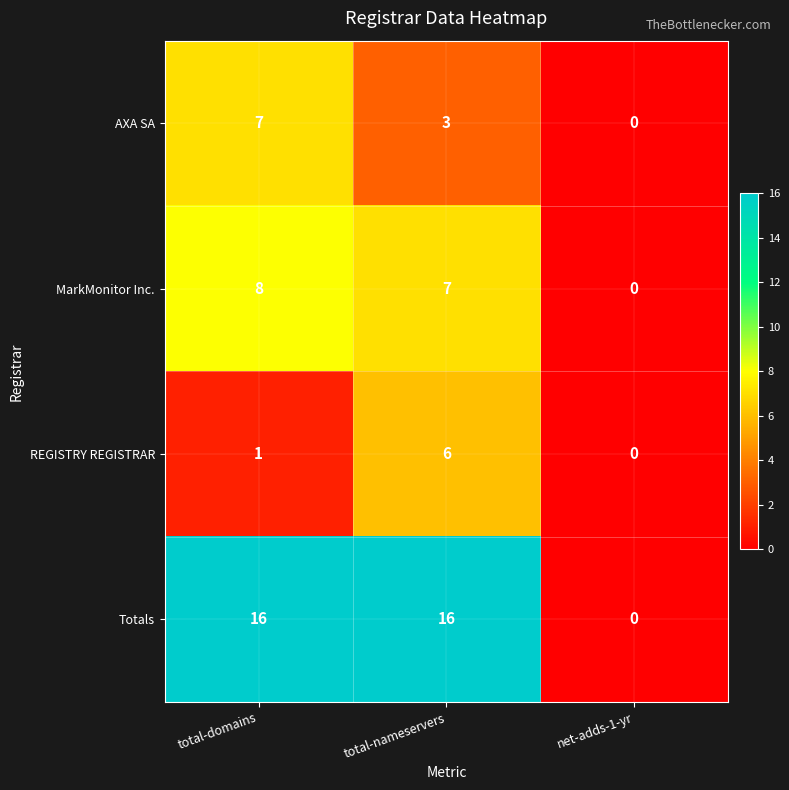

Between total-nameservers and net-adds-1-yr, which series saw the biggest shift?

Totals